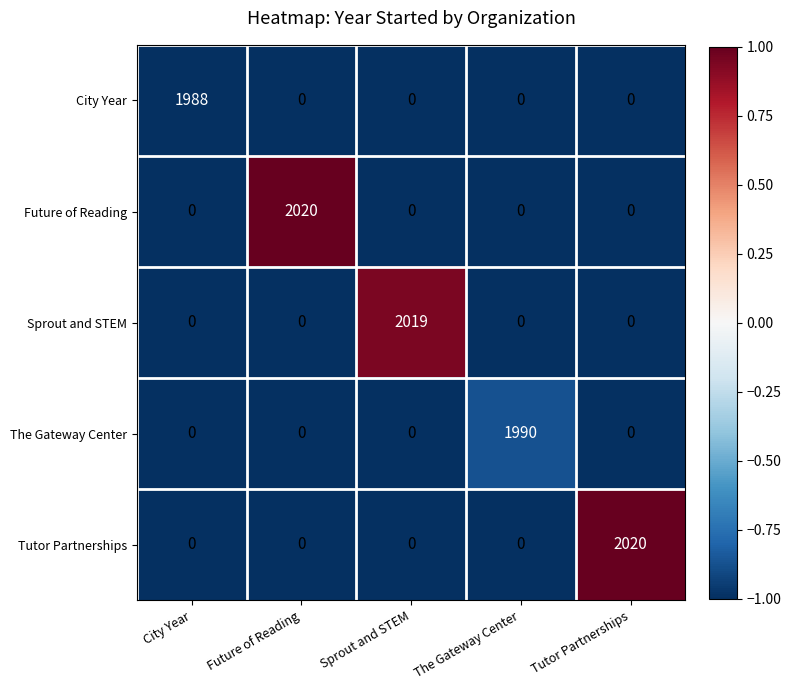

What is the total value across all series at City Year?

1988